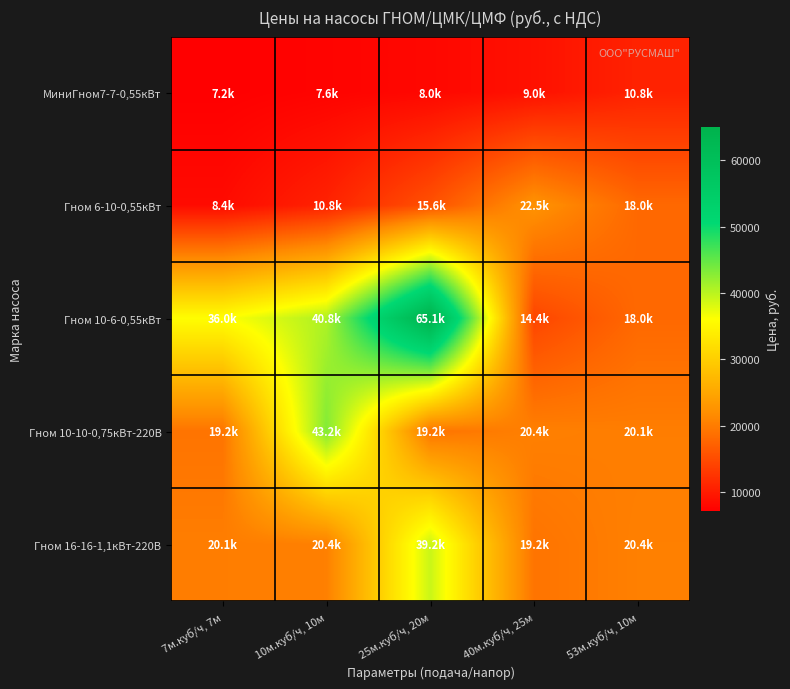

List the series in order of their peak value, lowest first.

МиниГном7-7-0,55кВт, Гном 6-10-0,55кВт, Гном 16-16-1,1кВт-220В, Гном 10-10-0,75кВт-220В, Гном 10-6-0,55кВт